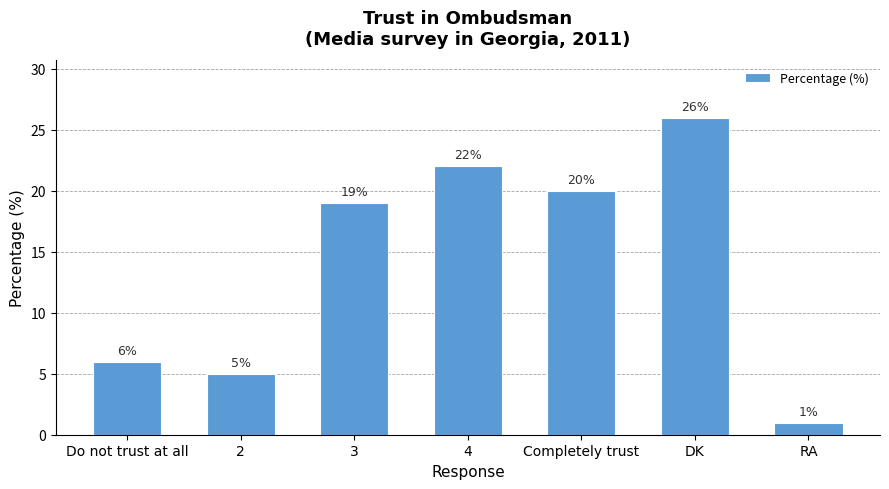

What is the change in value from Completely trust to DK?

+6